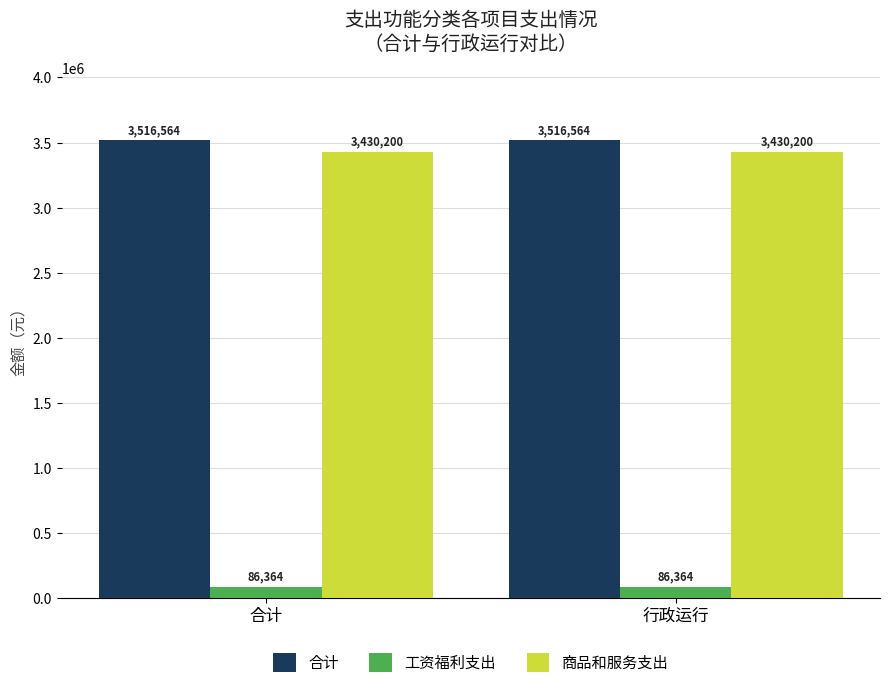

What is the sum of all 商品和服务支出 values?

6860400